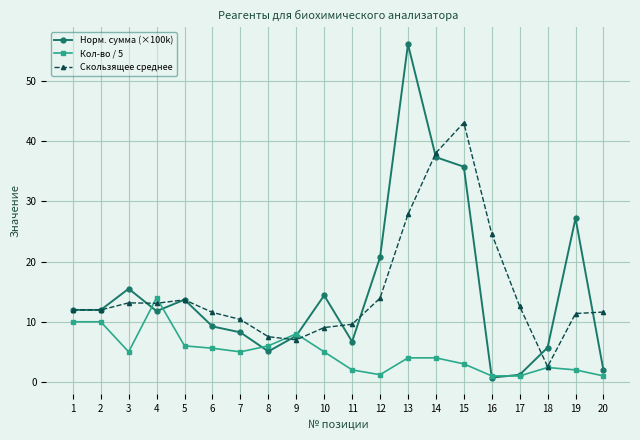

What is the spread (max minus min) of values at 18?

3.3